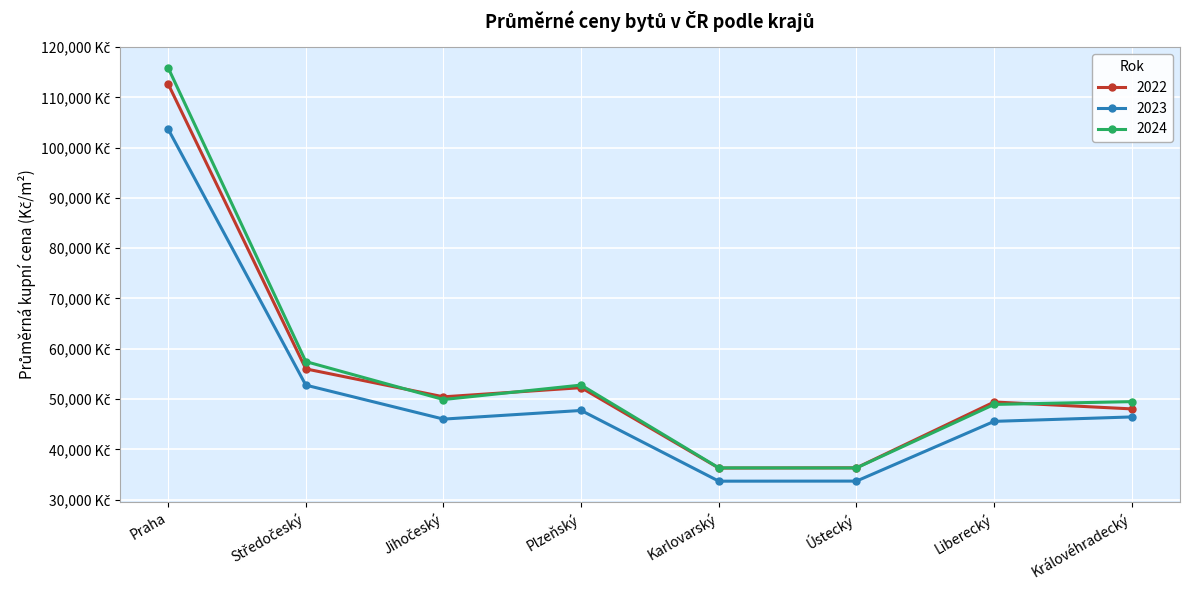

True or false: 2023 and 2022 intersect in this chart.

False